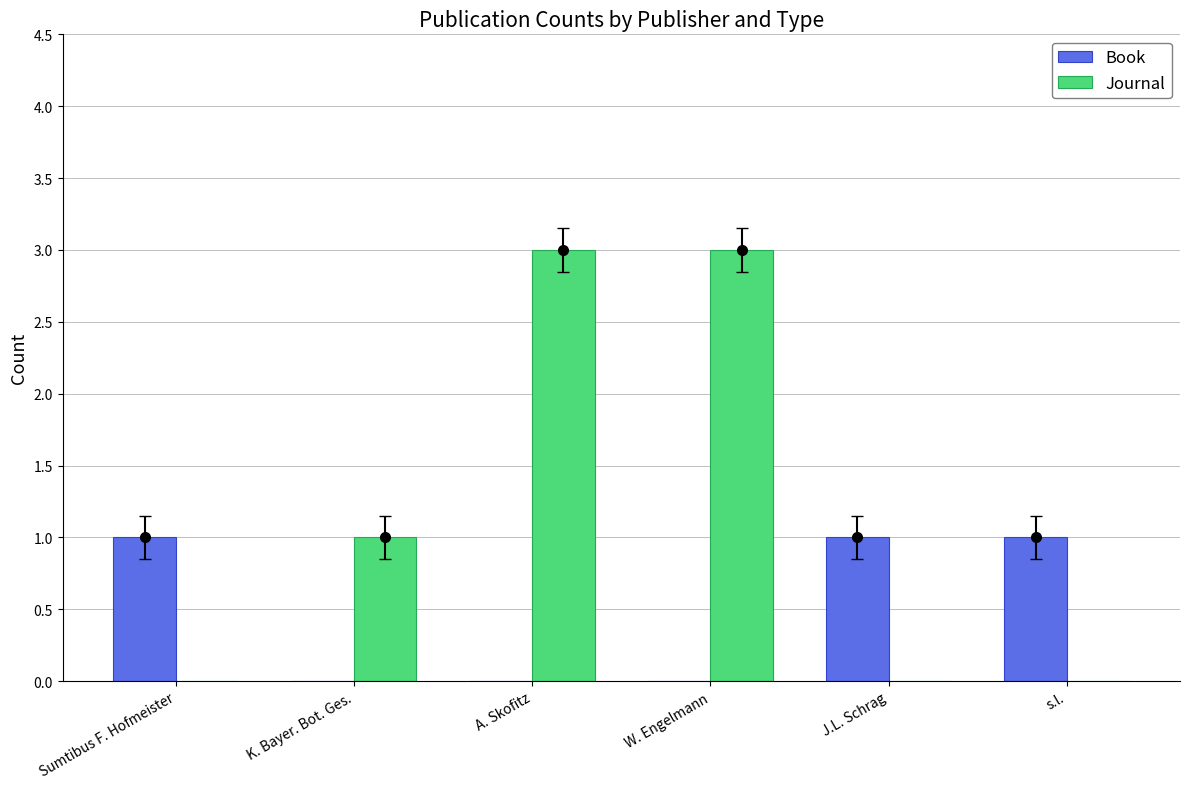

Which category has the lowest value in the Book series?

K. Bayer. Bot. Ges.